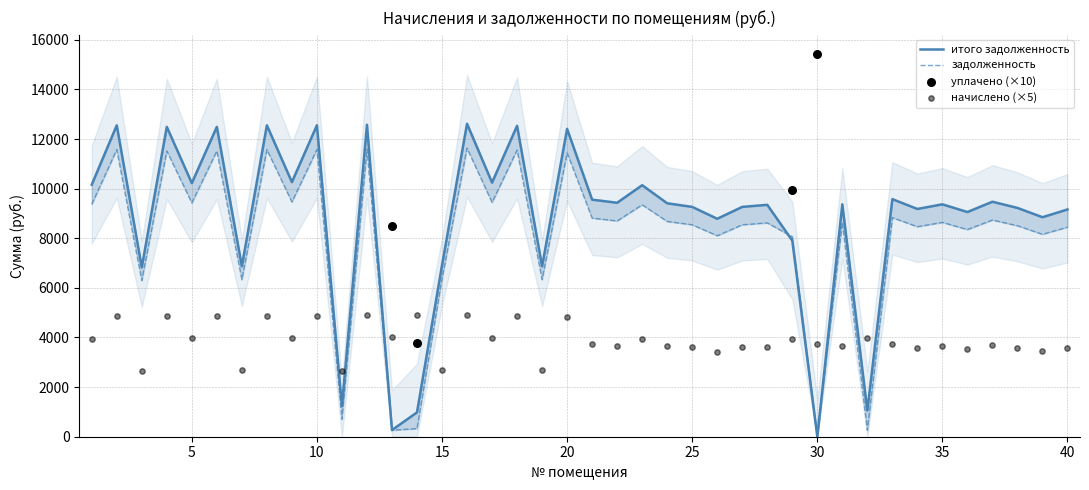

Which series has the largest Y range (max minus min)?

итого задолженность